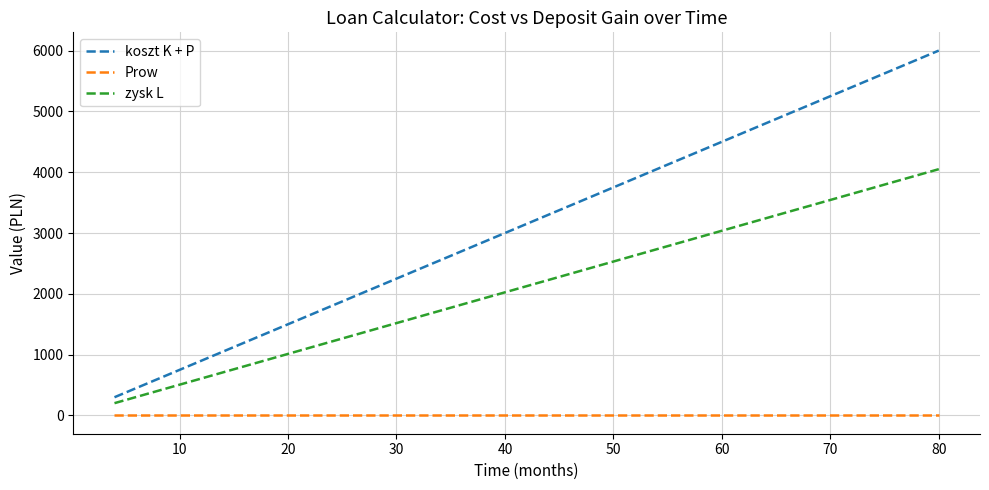

What is the greatest value displayed?

6000.0